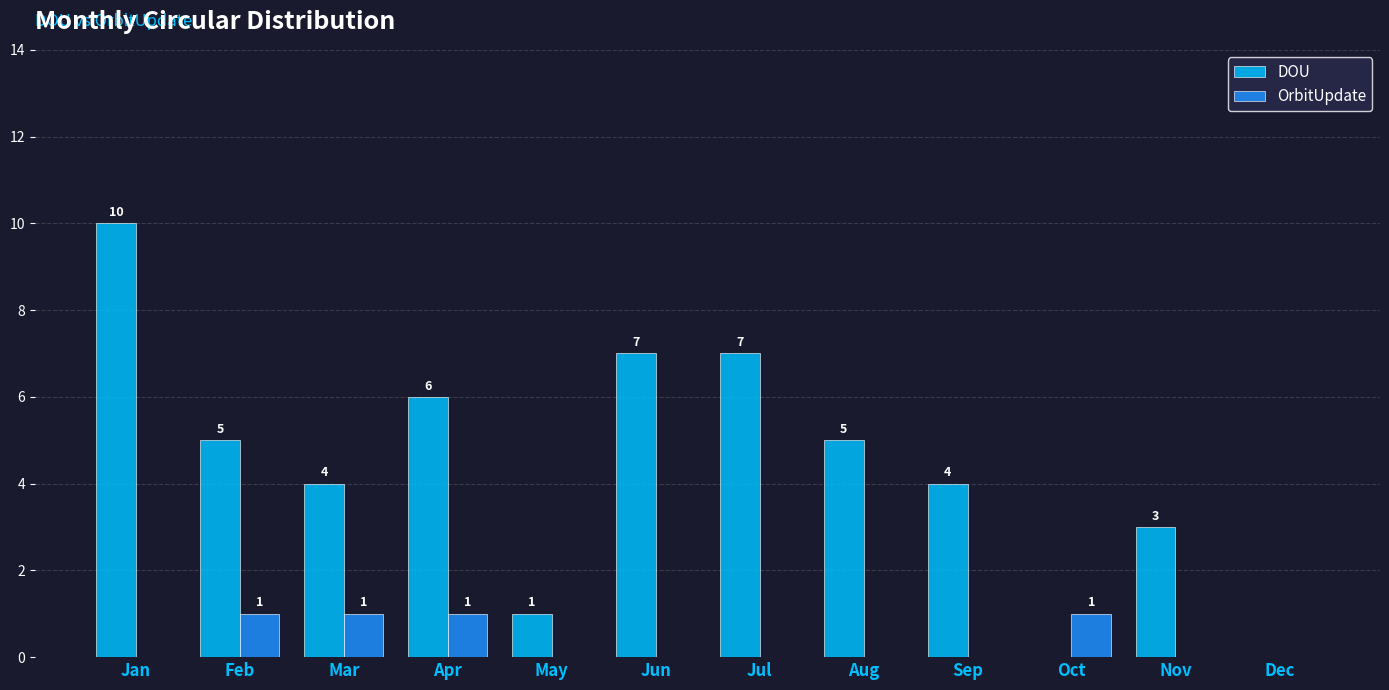

Between Aug and Oct, which series saw the biggest shift?

DOU